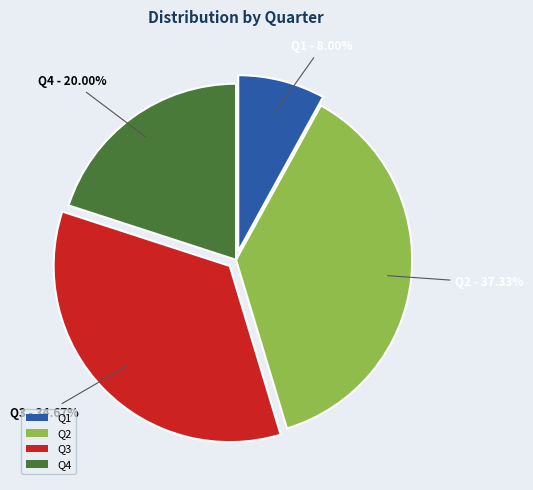

What is the ratio of the value at Q1 to the value at Q4?

0.4